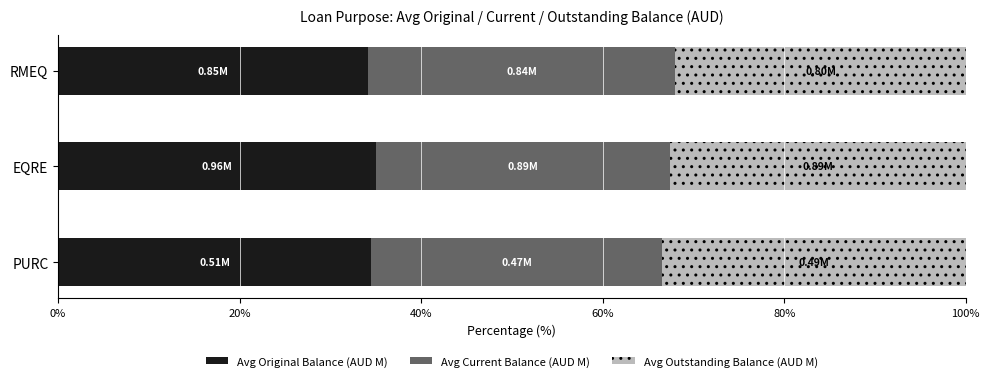

What is the total value across all series at RMEQ?

100.0